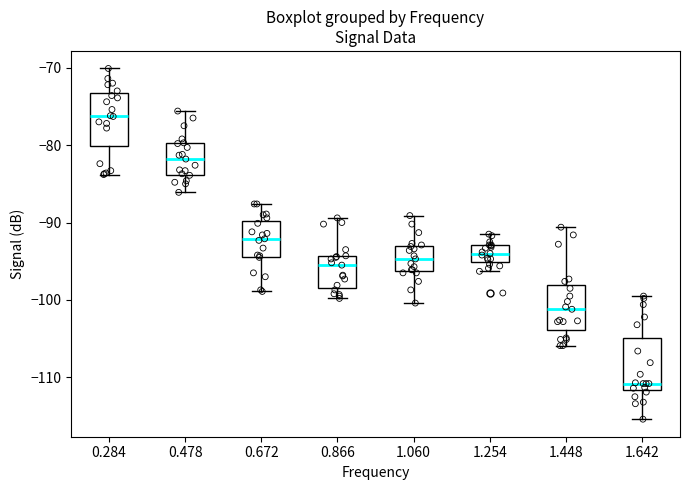

Where does the median line of the box at x = 0.866 sit on the y-axis? The values are not printed on the chart, so give them approximately, as read against the axis.

-95